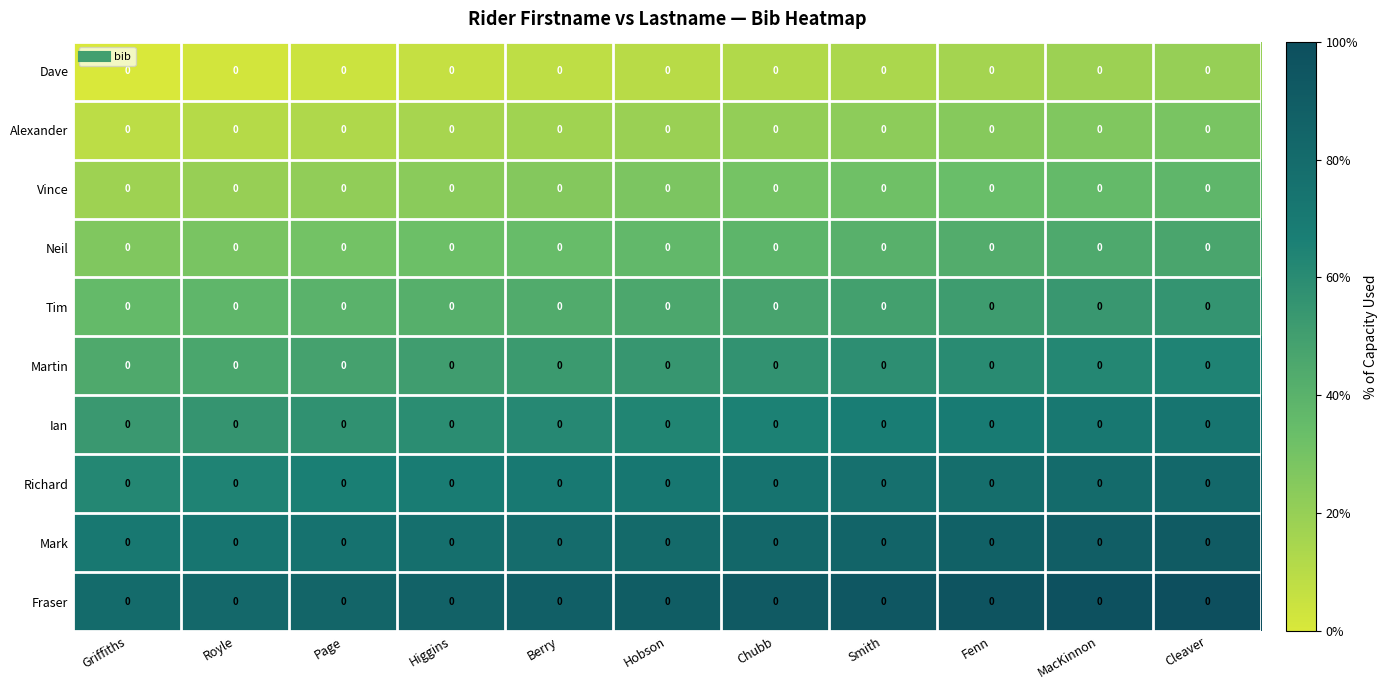

At how many categories does at least one series exceed 87?

7